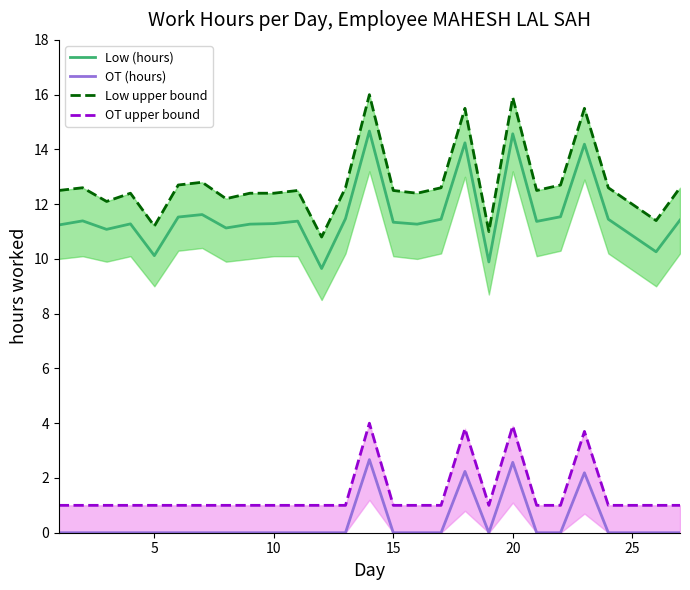

What is the highest value of the Low (hours) series?

14.7